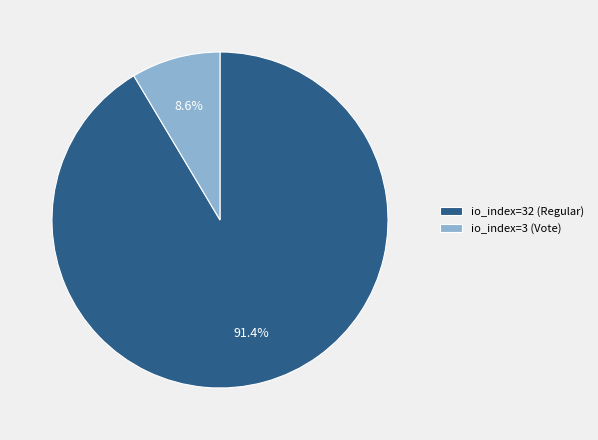

To the nearest percent, what is the average slice percentage?

50%